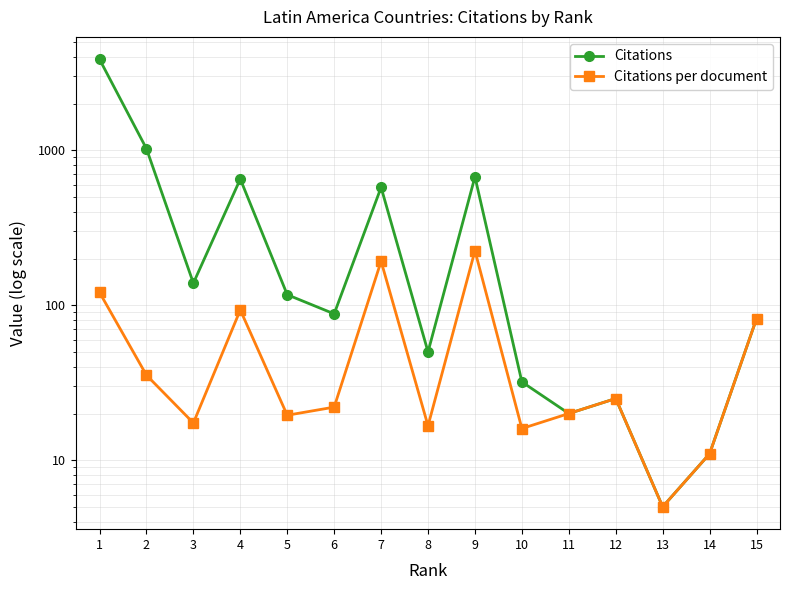

What is the sum of the Citations per document values at 11 and 15?

102.0